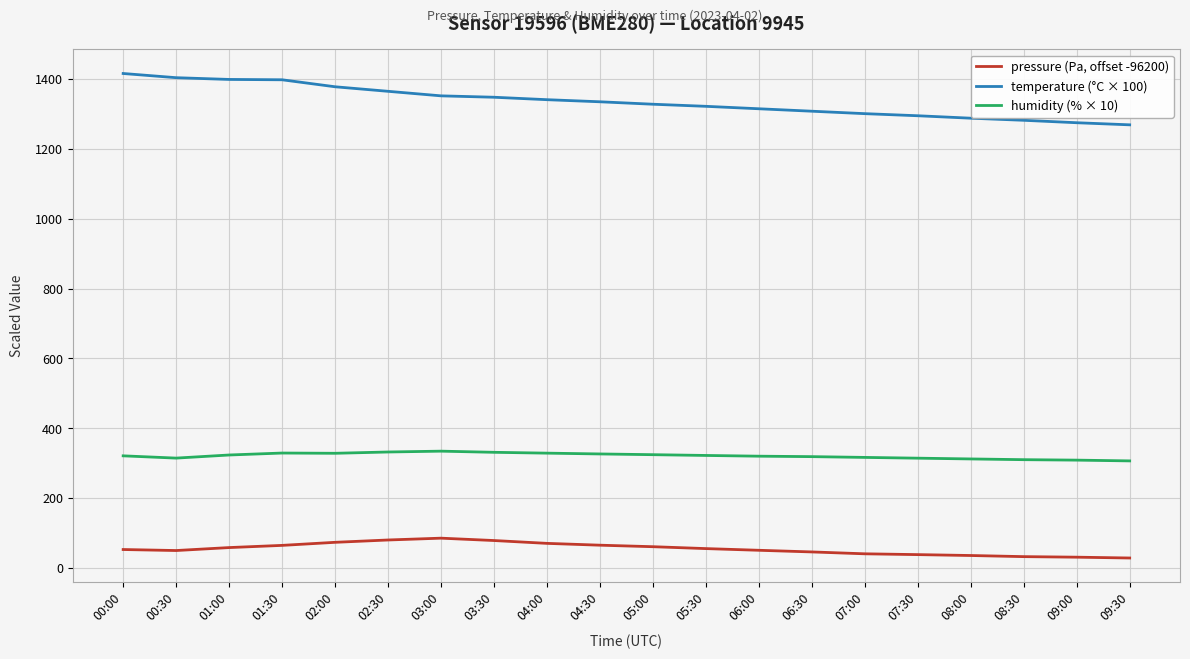

Which series has the widest spread of values?

temperature (°C × 100)